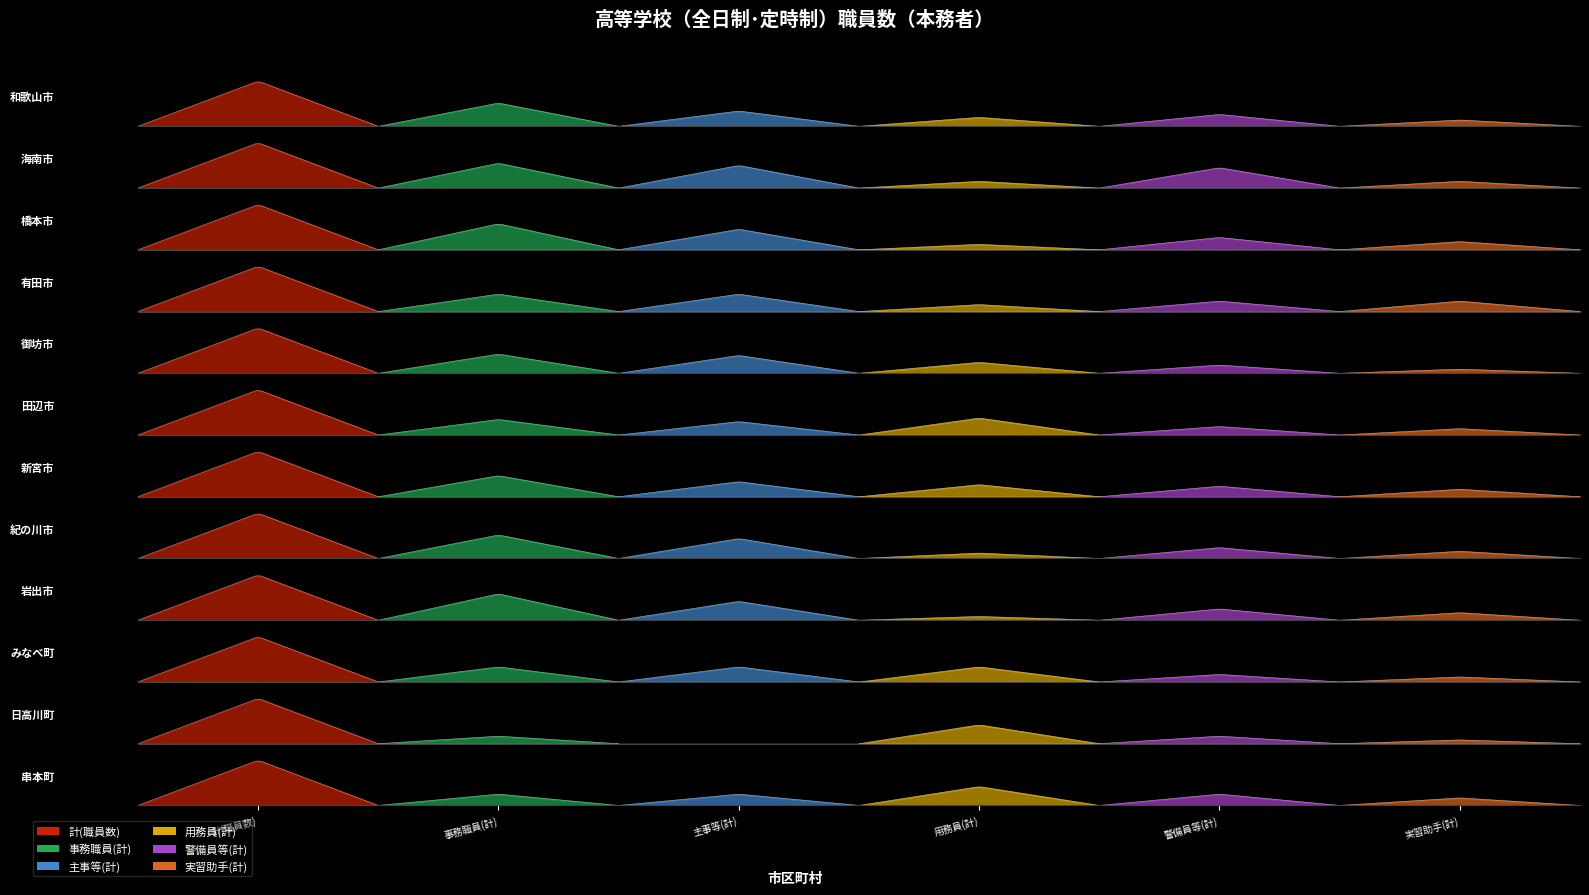

List the series in order of their peak value, lowest first.

実習助手(計), 用務員(計), 警備員等(計), 主事等(計), 事務職員(計), 計(職員数)